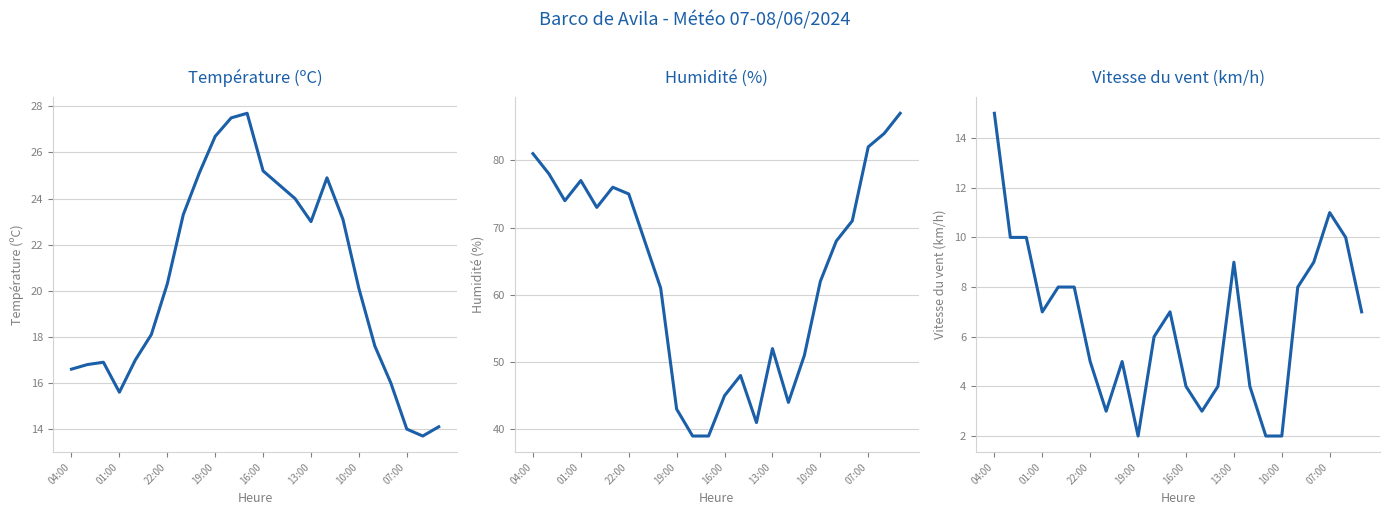

What is the lowest value of the Humidité (%) series?

39.0